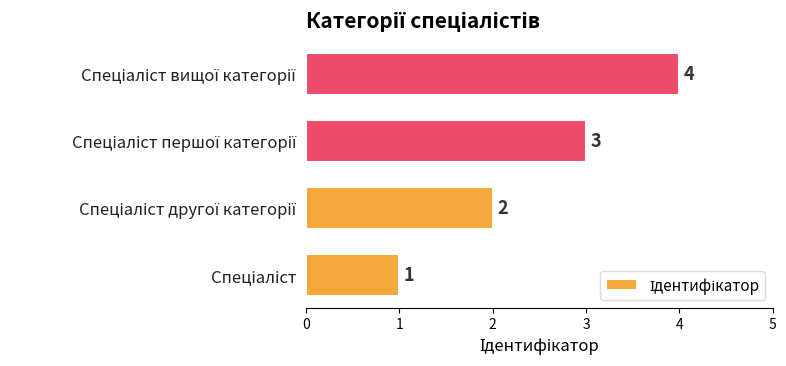

What is the maximum value shown in the chart?

4